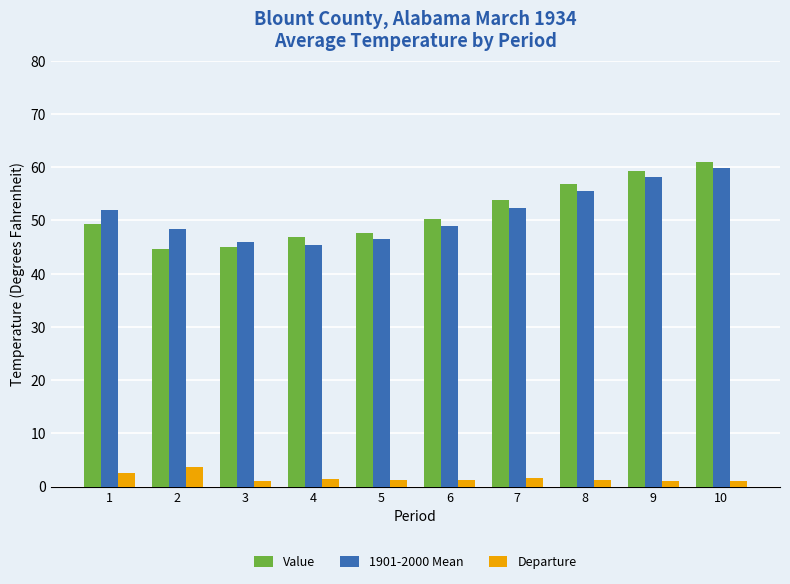

What is the greatest value displayed?

60.9